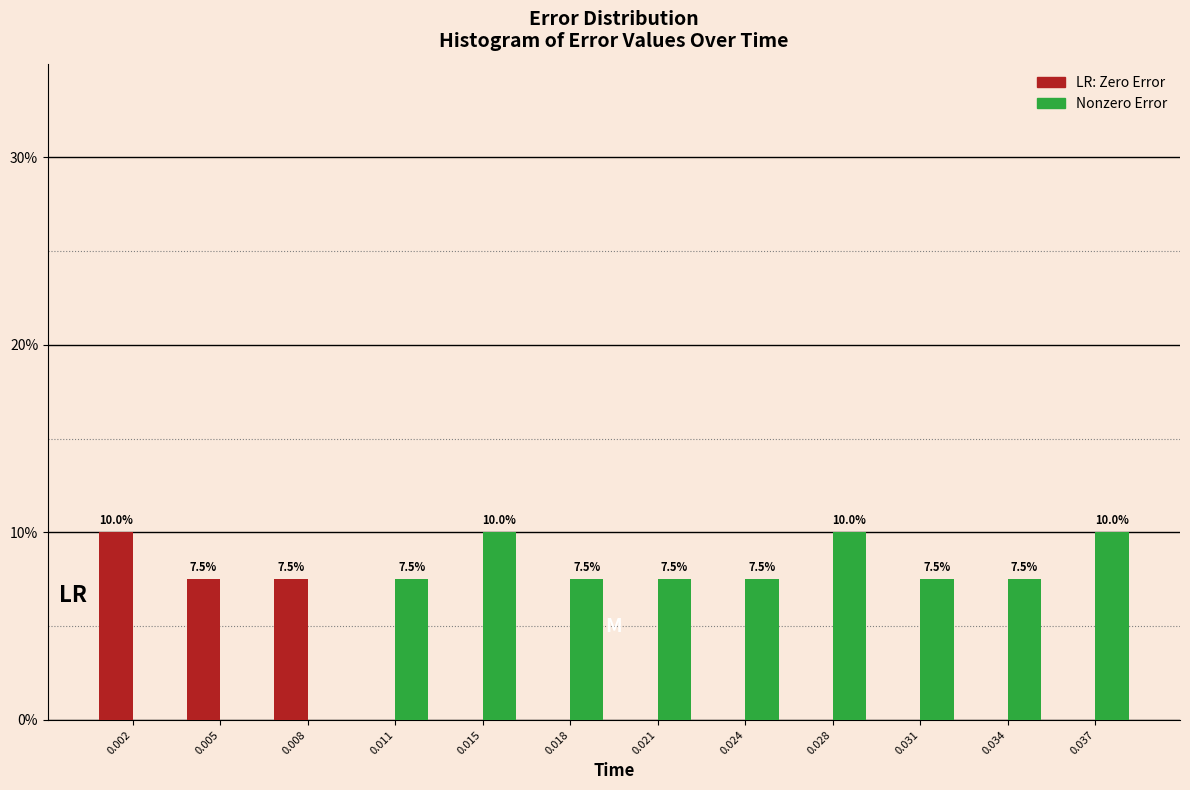

Reading left to right, transcribe all the data shown in this chart.

Zero Error: 0.002=10.0	0.005=7.5	0.008=7.5	0.011=0.0	0.015=0.0	0.018=0.0	0.021=0.0	0.024=0.0	0.028=0.0	0.031=0.0	0.034=0.0	0.037=0.0
Nonzero Error: 0.002=0.0	0.005=0.0	0.008=0.0	0.011=7.5	0.015=10.0	0.018=7.5	0.021=7.5	0.024=7.5	0.028=10.0	0.031=7.5	0.034=7.5	0.037=10.0